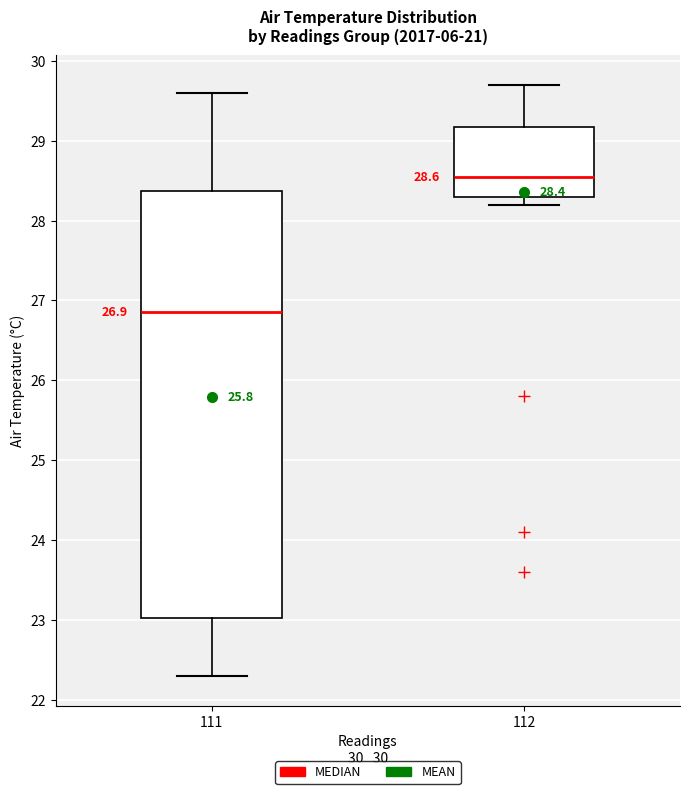

Which box is the tallest, from its lower edge to its upper edge?

111